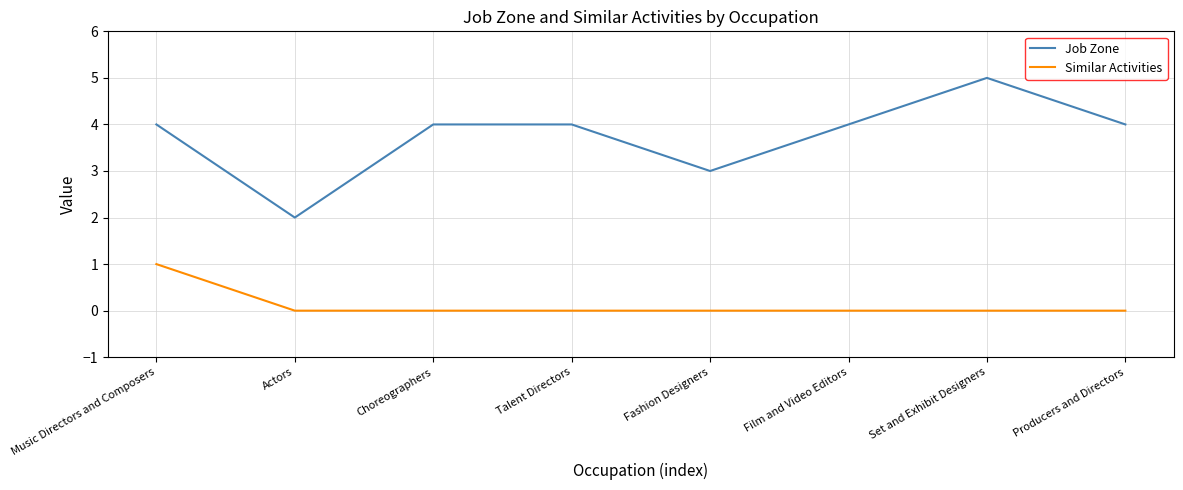

What position from the left is Choreographers?

3